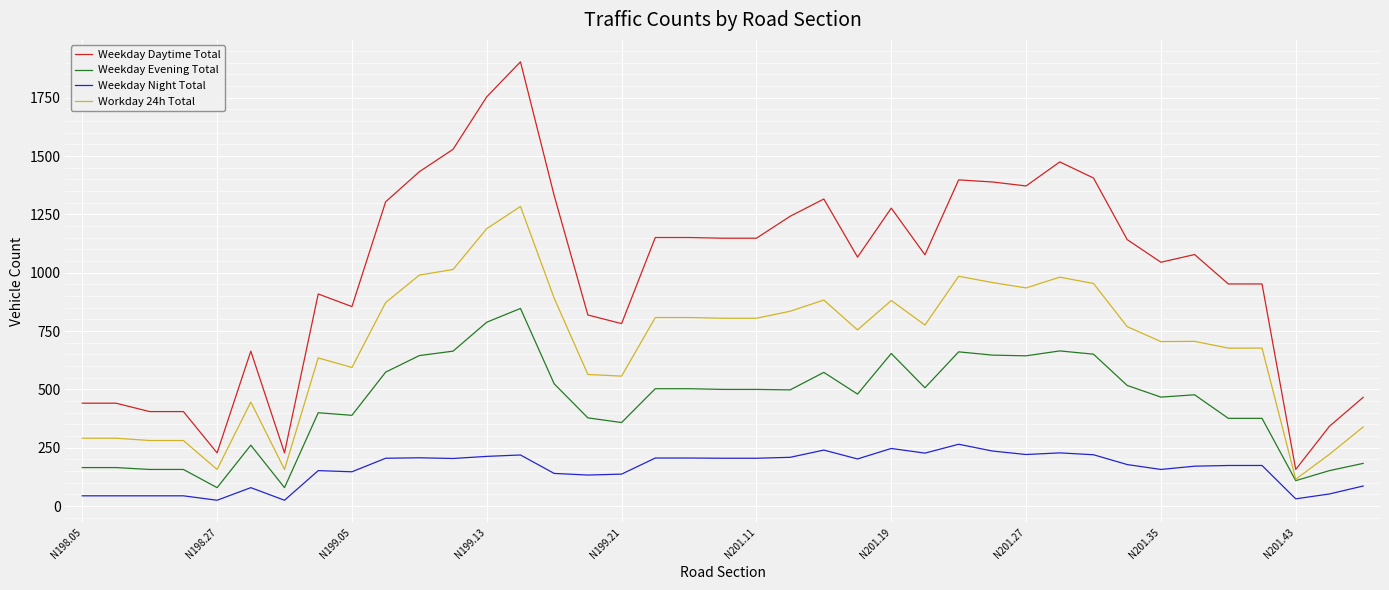

Rank the series by their maximum value, from lowest to highest.

Weekday Night Total, Weekday Evening Total, Workday 24h Total, Weekday Daytime Total